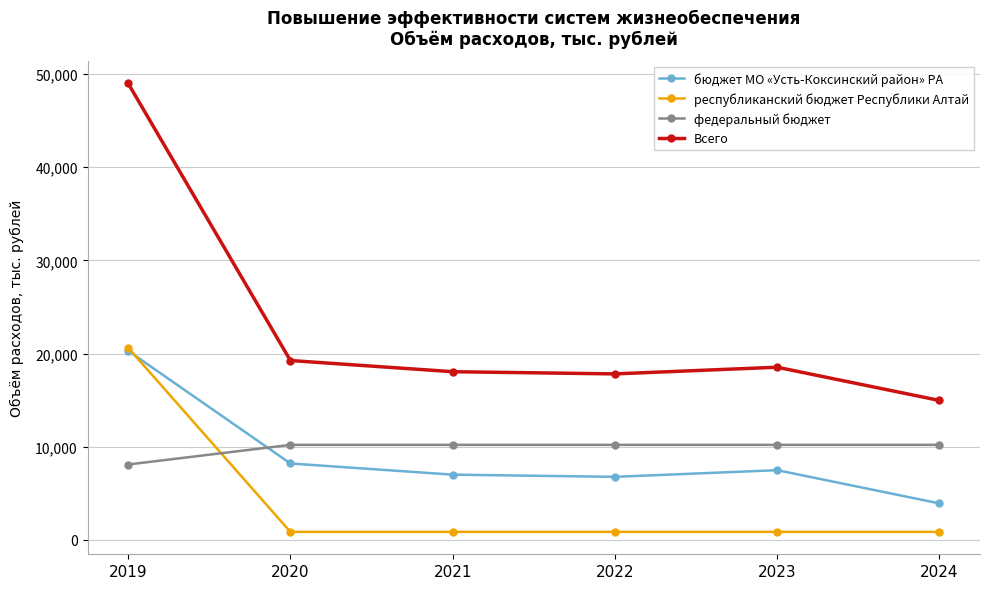

The федеральный бюджет series shows 4049.3 at 2024. True or false?

False